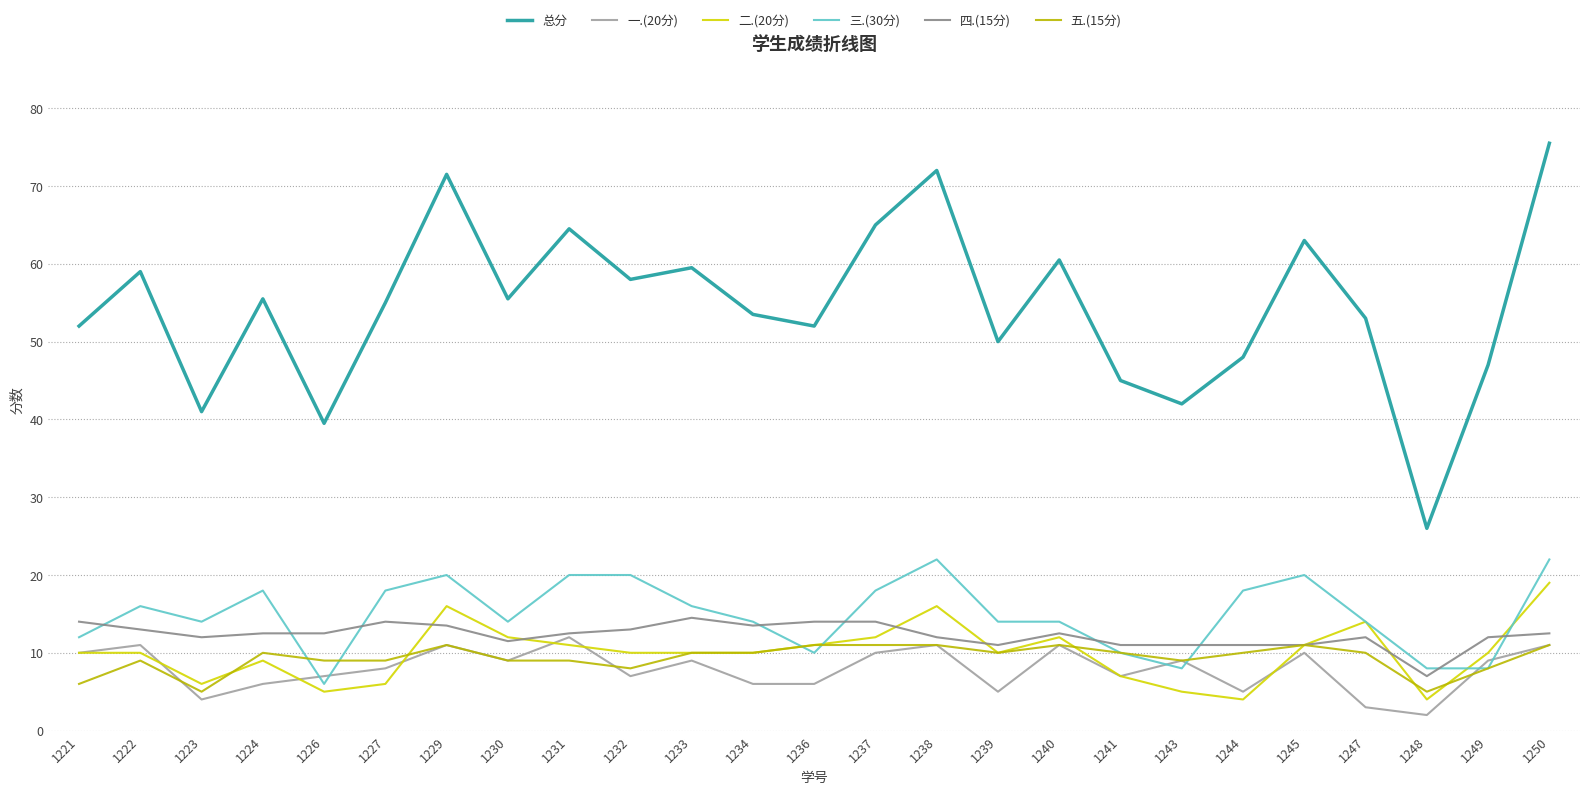

How many lines are shown in the chart?

6